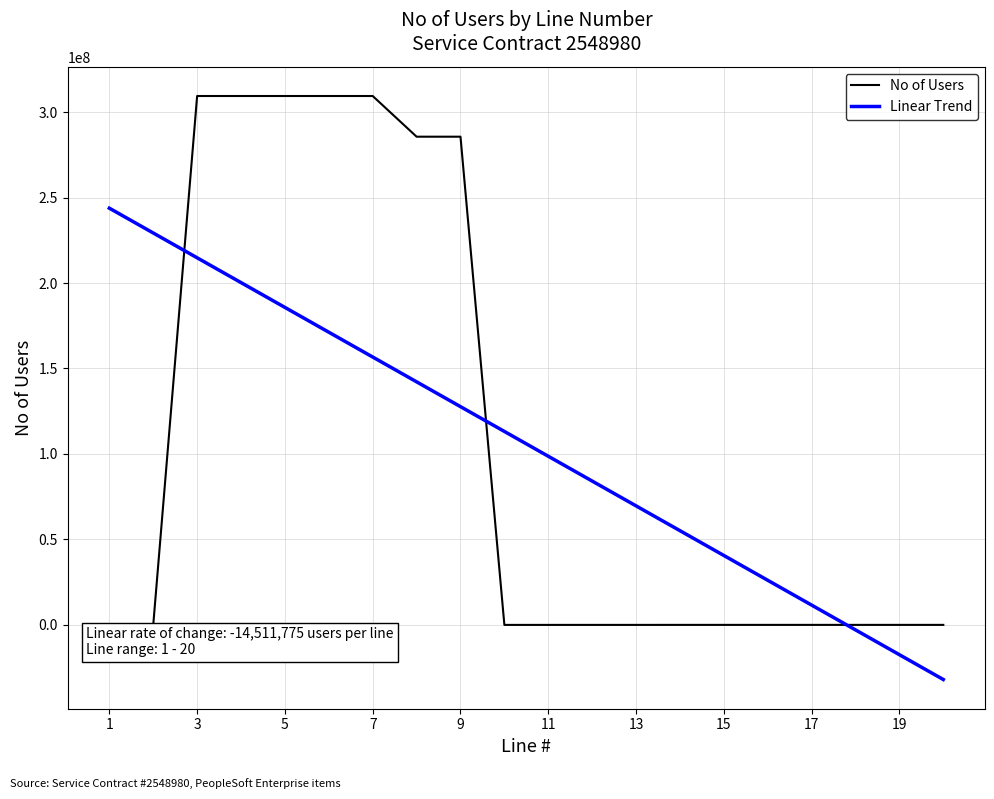

List the series in order of their peak value, highest first.

No of Users, Linear Trend